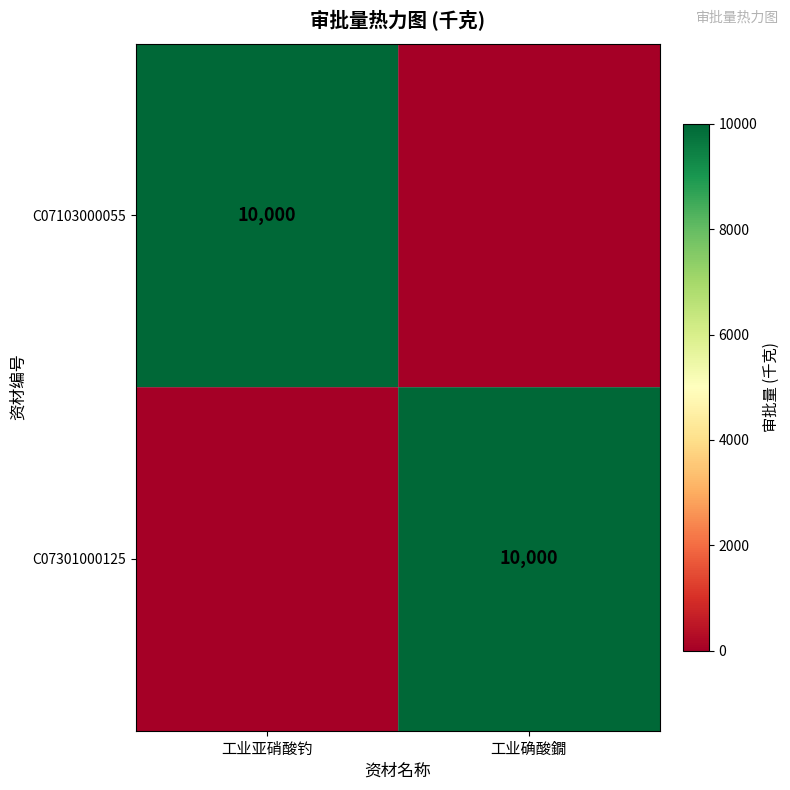

Which label corresponds to the smallest value in the chart?

工业确酸鐗